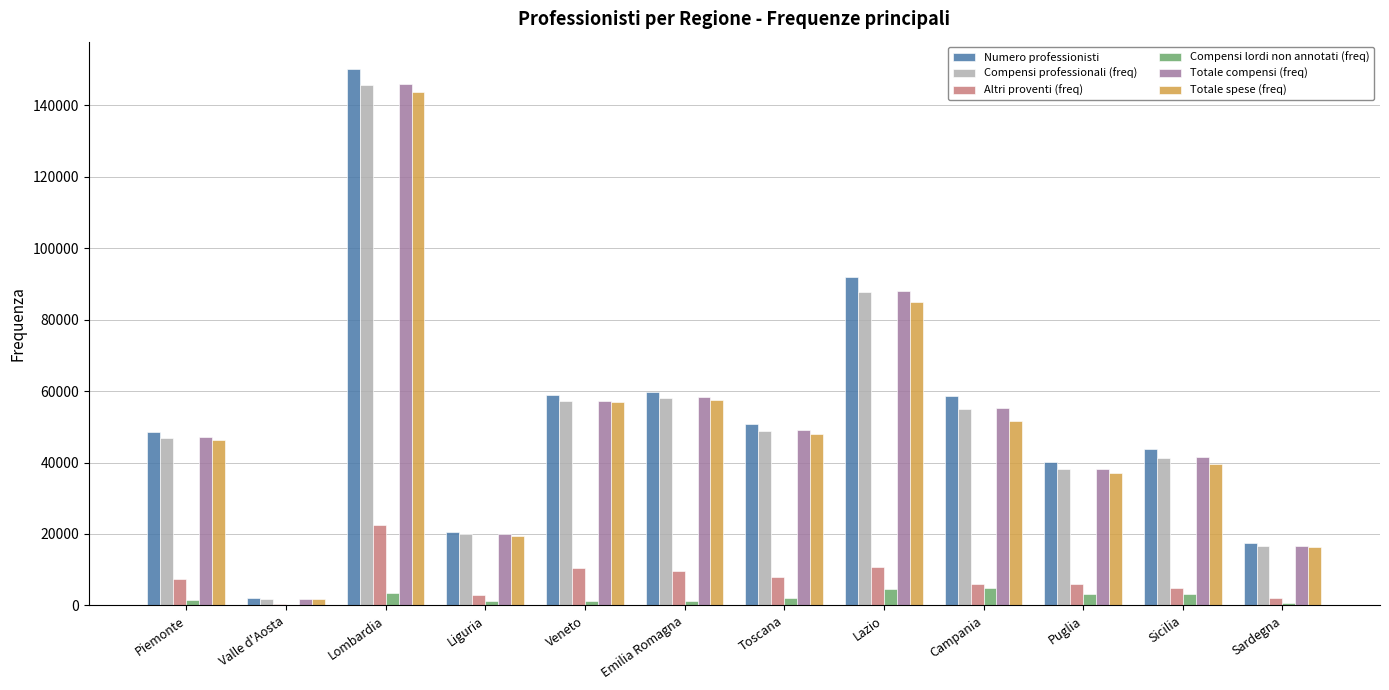

Between Piemonte and Liguria, which series saw the biggest shift?

Numero professionisti